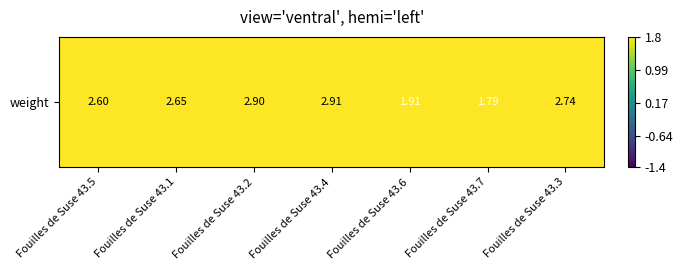

What is the difference between the second highest and second lowest values?

1.0